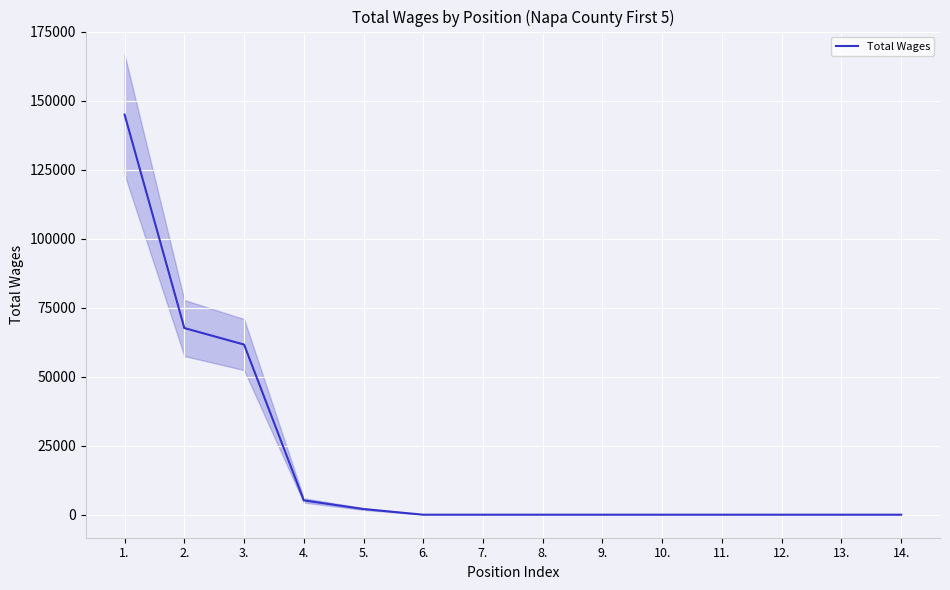

Does the chart display data point markers on the line(s)?

No